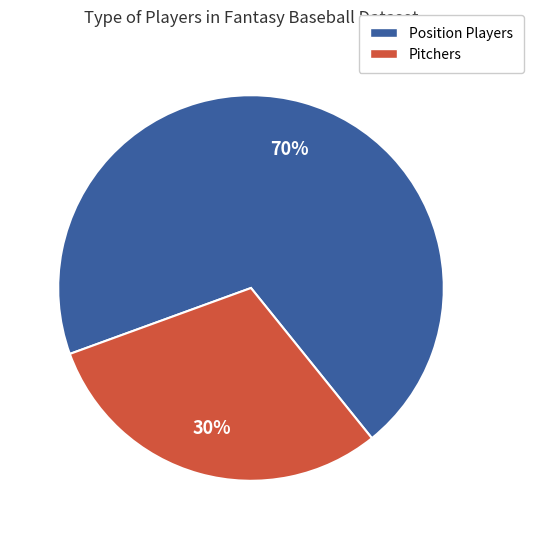

Does any single category account for the majority?

Yes